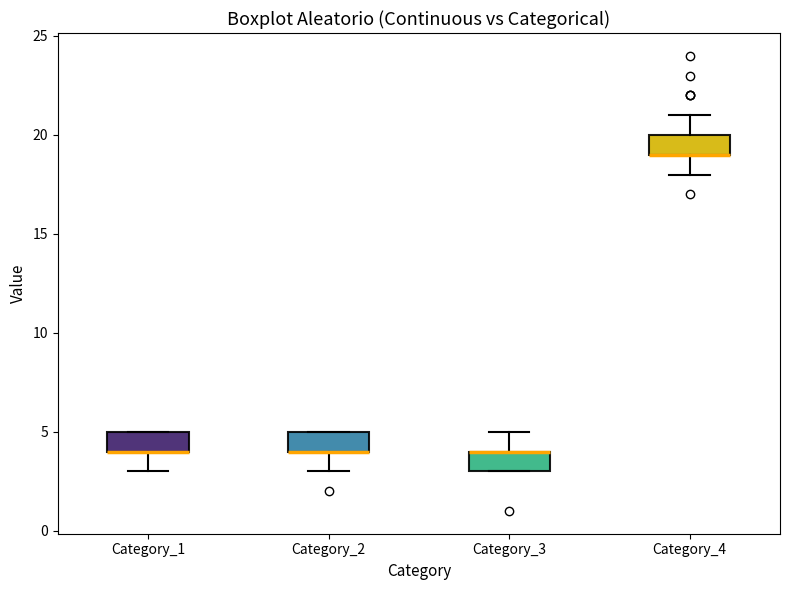

Where is the upper edge of the box for Category_3 on the y-axis? The values are not printed on the chart, so give them approximately, as read against the axis.

4